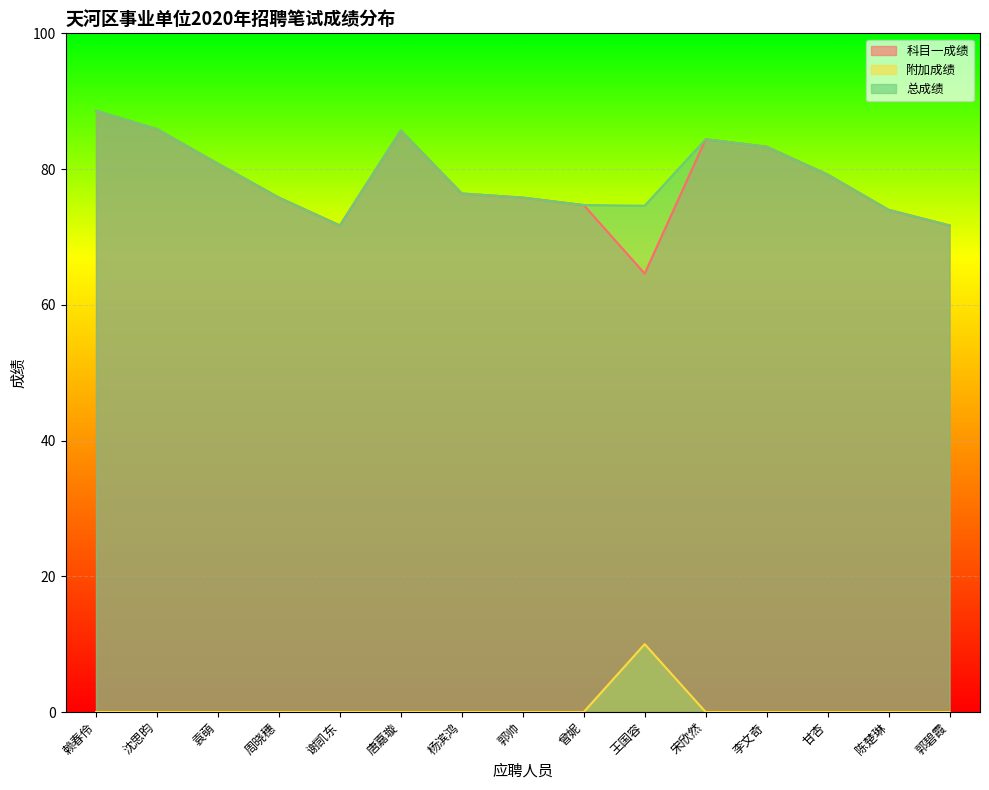

What is the sum of all 科目一成绩 values?

1172.6